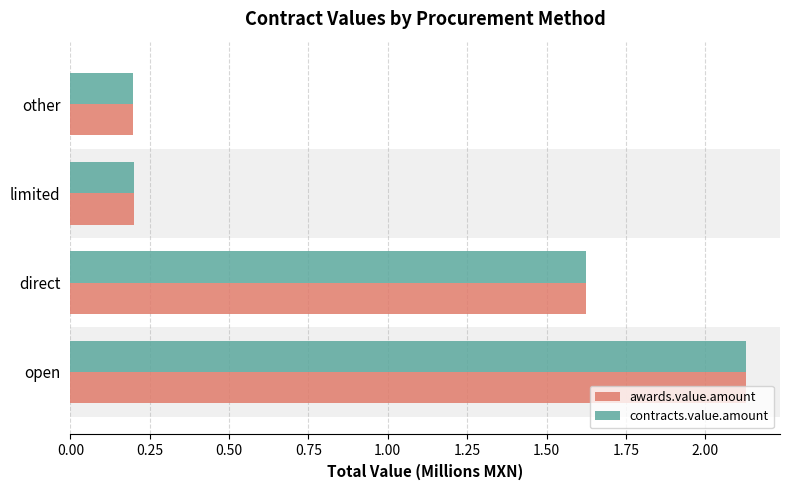

At which category is the sum across all series the highest?

open